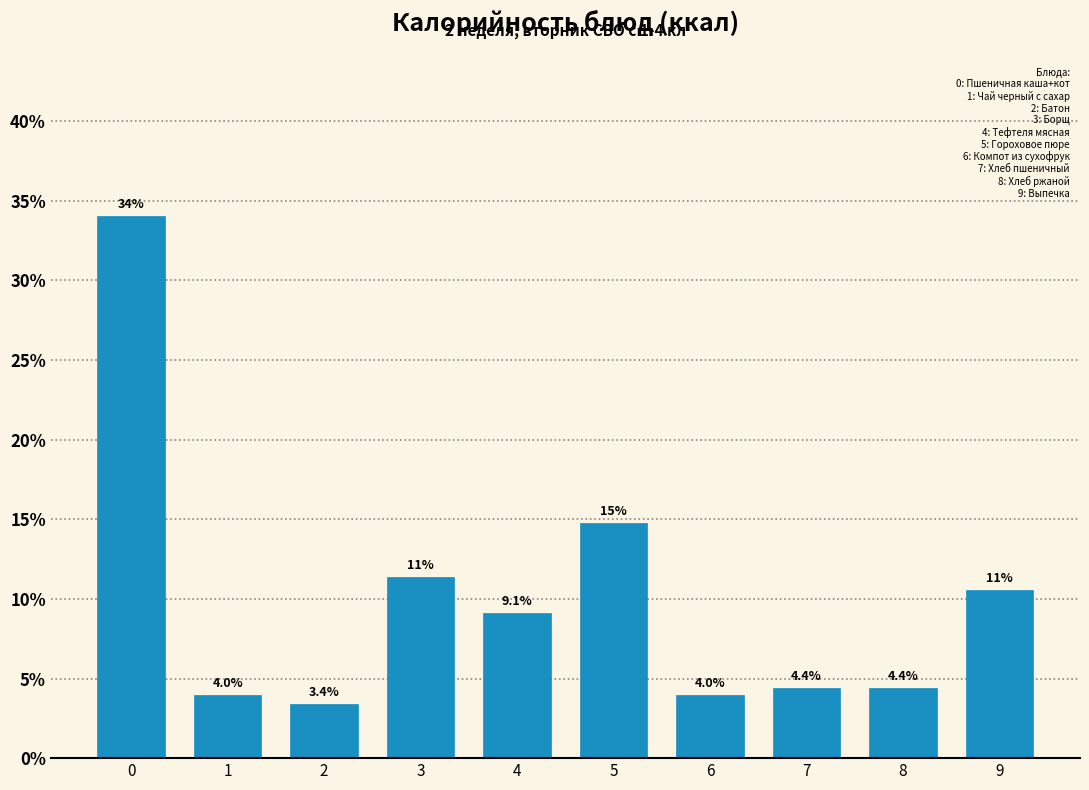

Reading left to right, what are all the values shown in this chart?

34.0	4.0	3.4	11.4	9.1	14.8	4.0	4.4	4.4	10.6